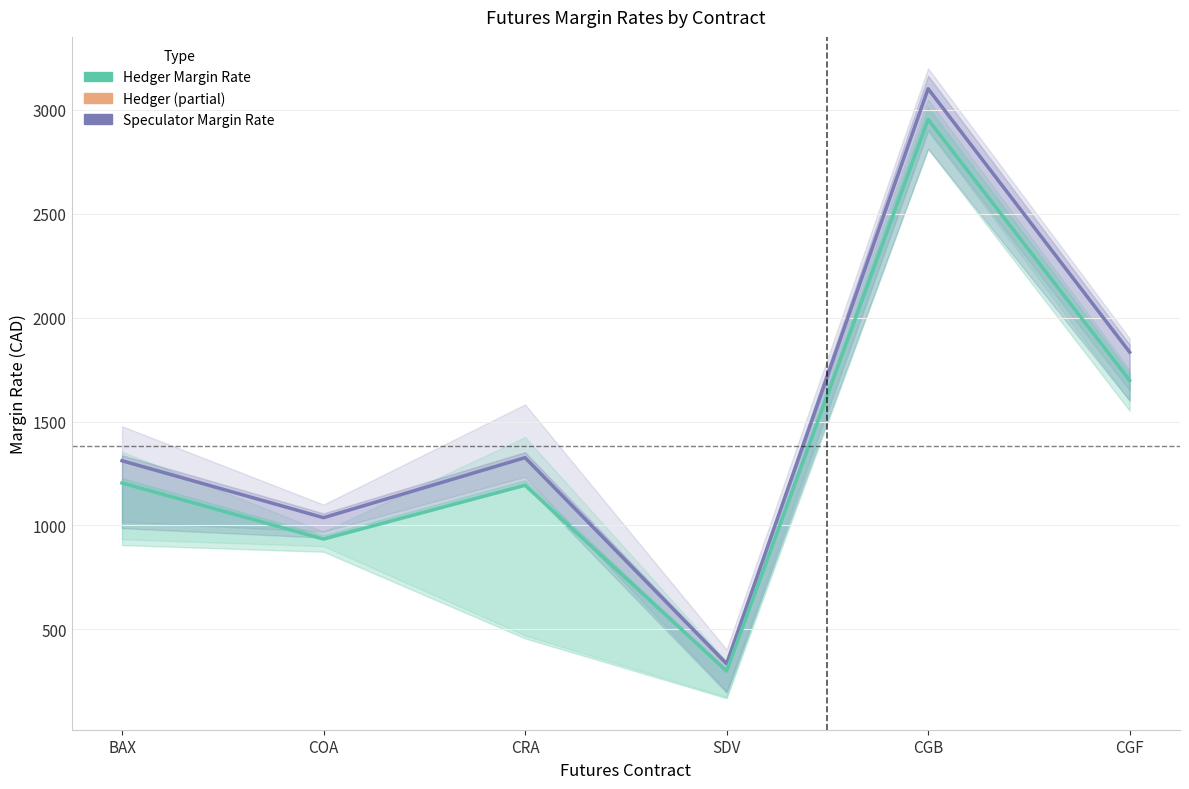

What position from the left is CGB?

5